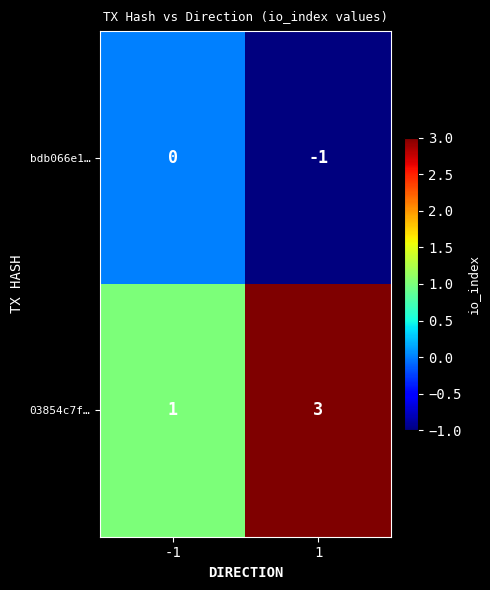

Which series has the widest spread of values?

03854c7f…